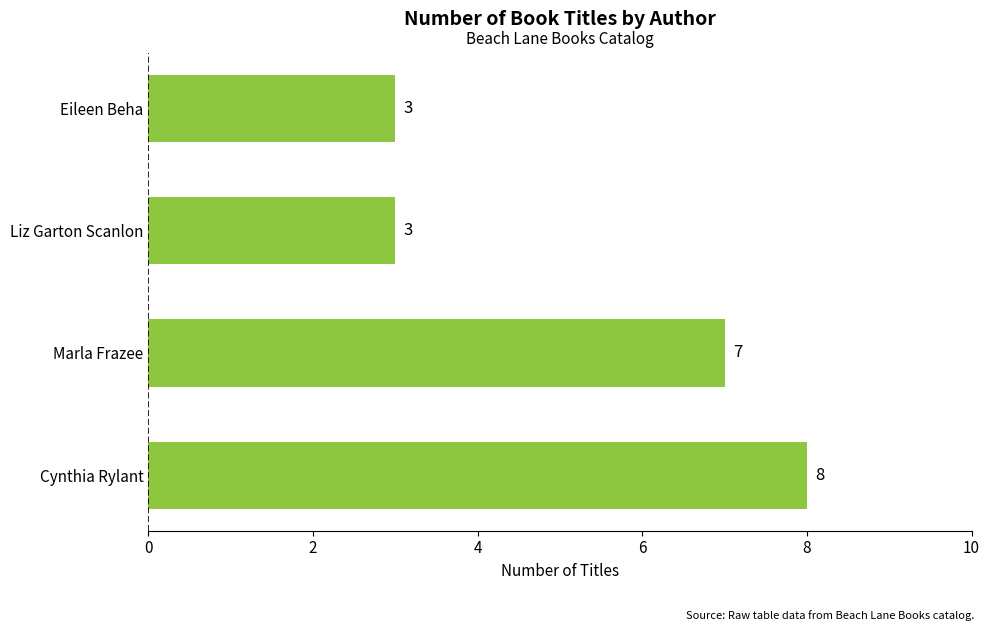

Reading top to bottom, what are all the values shown in this chart?

Eileen Beha=3	Liz Garton Scanlon=3	Marla Frazee=7	Cynthia Rylant=8